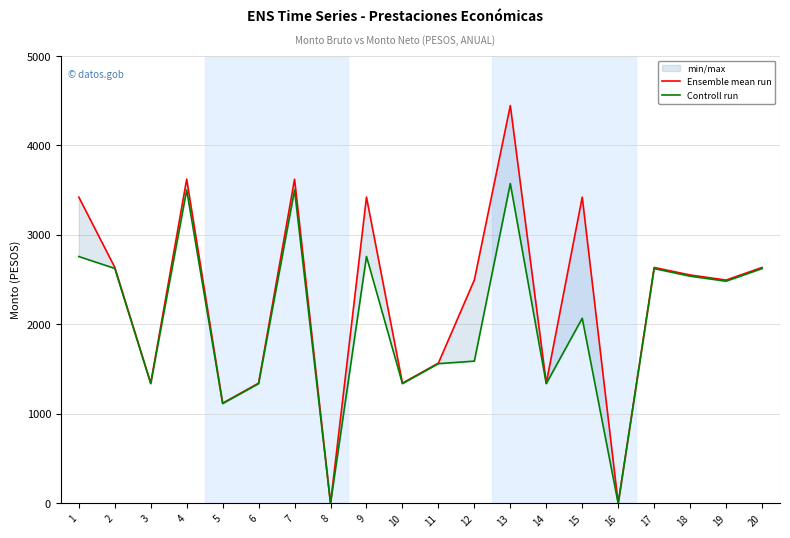

Reading left to right, list all the values displayed in this chart.

Ensemble mean run: 1=3423.0	2=2638.6	3=1344.1	4=3623.6	5=1120.2	6=1344.1	7=3623.6	8=0.0	9=3423.0	10=1344.1	11=1568.3	12=2497.2	13=4446.5	14=1344.1	15=3423.0	16=0.0	17=2636.8	18=2552.9	19=2496.1	20=2636.8
Controll run: 1=2758.9	2=2626.1	3=1338.7	4=3503.1	5=1115.7	6=1338.7	7=3503.1	8=0.0	9=2759.7	10=1338.7	11=1562.0	12=1590.2	13=3574.5	14=1338.7	15=2069.4	16=0.0	17=2624.5	18=2539.8	19=2483.5	20=2624.5